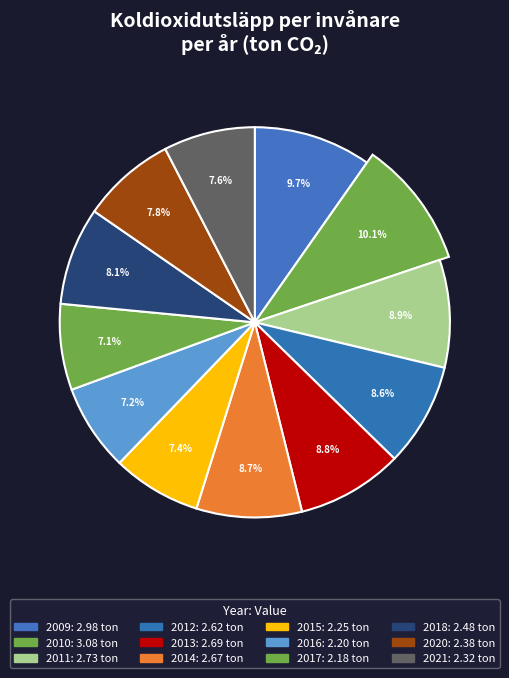

Rank the categories by value from highest to lowest.

2010, 2009, 2011, 2013, 2014, 2012, 2018, 2020, 2021, 2015, 2016, 2017